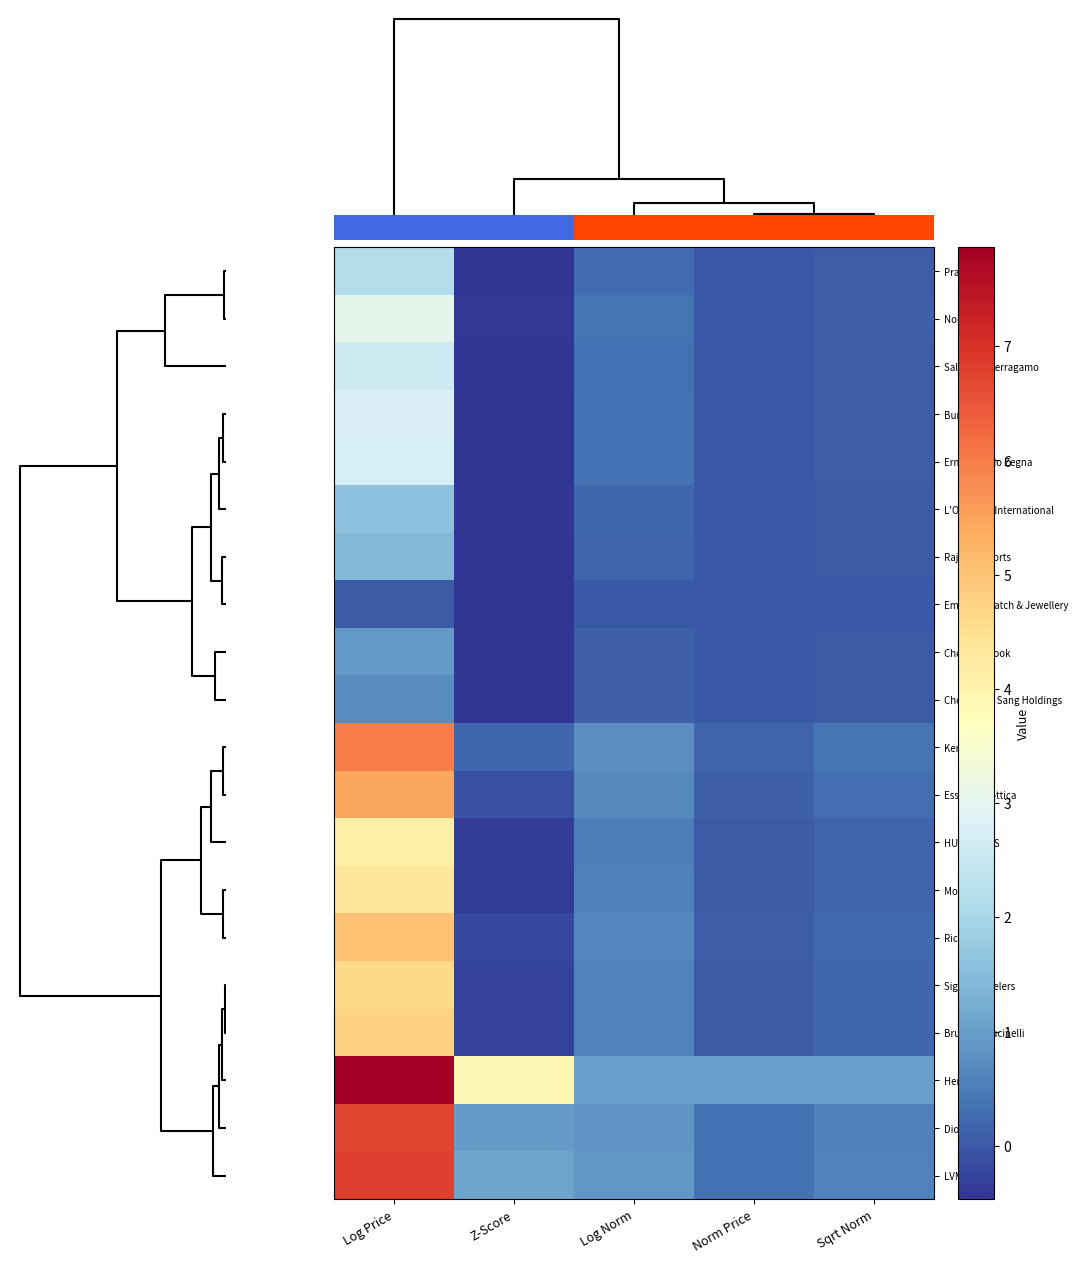

Reading right to left, what are all the values shown in this chart?

Prada: Sqrt Norm=0.1	Norm Price=0.0	Log Norm=0.3	Z-Score=-0.5	Log Price=2.2
Nordstrom: Sqrt Norm=0.1	Norm Price=0.0	Log Norm=0.4	Z-Score=-0.4	Log Price=3.0
Salvatore Ferragamo: Sqrt Norm=0.1	Norm Price=0.0	Log Norm=0.3	Z-Score=-0.4	Log Price=2.6
Burberry: Sqrt Norm=0.1	Norm Price=0.0	Log Norm=0.4	Z-Score=-0.4	Log Price=2.8
Ermenegildo Zegna: Sqrt Norm=0.1	Norm Price=0.0	Log Norm=0.3	Z-Score=-0.4	Log Price=2.7
L'Occitane International: Sqrt Norm=0.0	Norm Price=0.0	Log Norm=0.2	Z-Score=-0.5	Log Price=1.6
Rajesh Exports: Sqrt Norm=0.0	Norm Price=0.0	Log Norm=0.2	Z-Score=-0.5	Log Price=1.4
Emperor Watch & Jewellery: Sqrt Norm=0.0	Norm Price=0.0	Log Norm=0.0	Z-Score=-0.5	Log Price=0.0
Chow Tai Fook: Sqrt Norm=0.0	Norm Price=0.0	Log Norm=0.1	Z-Score=-0.5	Log Price=0.9
Chow Sang Sang Holdings: Sqrt Norm=0.0	Norm Price=0.0	Log Norm=0.1	Z-Score=-0.5	Log Price=0.7
Kering: Sqrt Norm=0.4	Norm Price=0.2	Log Norm=0.8	Z-Score=0.2	Log Price=6.0
EssilorLuxottica: Sqrt Norm=0.3	Norm Price=0.1	Log Norm=0.7	Z-Score=-0.1	Log Price=5.4
HUGO BOSS: Sqrt Norm=0.2	Norm Price=0.0	Log Norm=0.5	Z-Score=-0.4	Log Price=4.1
Moncler: Sqrt Norm=0.2	Norm Price=0.0	Log Norm=0.6	Z-Score=-0.3	Log Price=4.3
Richemont: Sqrt Norm=0.2	Norm Price=0.1	Log Norm=0.6	Z-Score=-0.2	Log Price=5.0
Signet Jewelers: Sqrt Norm=0.2	Norm Price=0.0	Log Norm=0.6	Z-Score=-0.3	Log Price=4.6
Brunello Cucinelli: Sqrt Norm=0.2	Norm Price=0.0	Log Norm=0.6	Z-Score=-0.3	Log Price=4.8
Hermes: Sqrt Norm=1.0	Norm Price=1.0	Log Norm=1.0	Z-Score=3.9	Log Price=7.9
Dior: Sqrt Norm=0.6	Norm Price=0.3	Log Norm=0.9	Z-Score=1.0	Log Price=6.7
LVMH: Sqrt Norm=0.6	Norm Price=0.3	Log Norm=0.9	Z-Score=1.1	Log Price=6.8